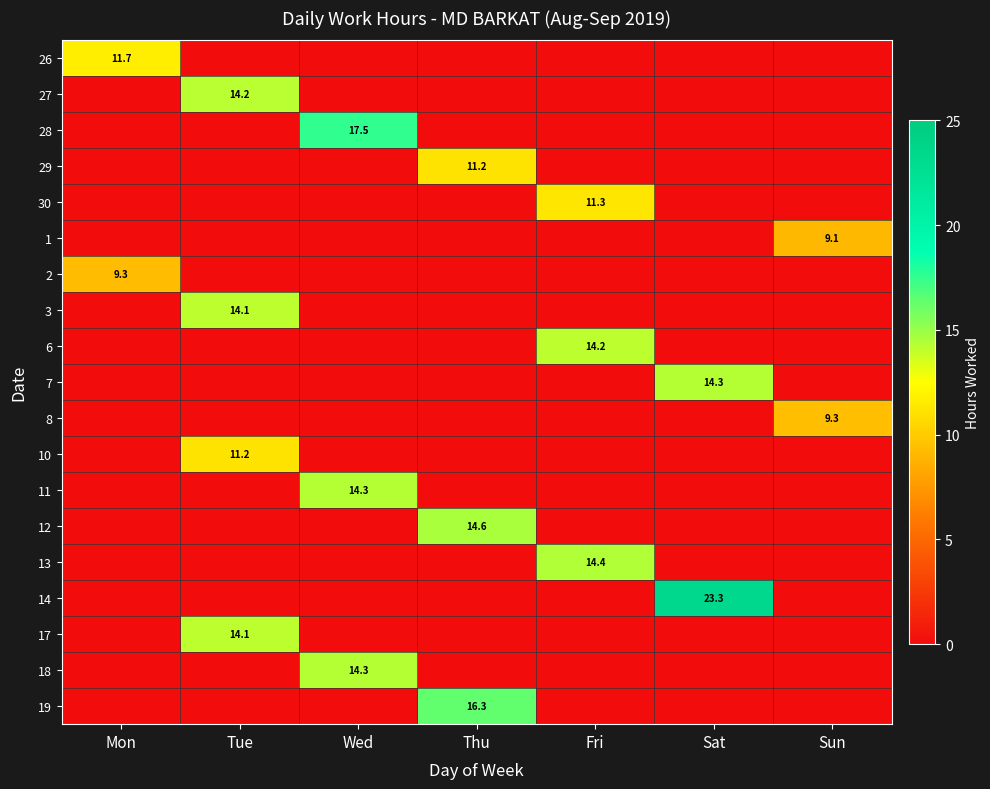

At which category is the sum across all series the highest?

Tue